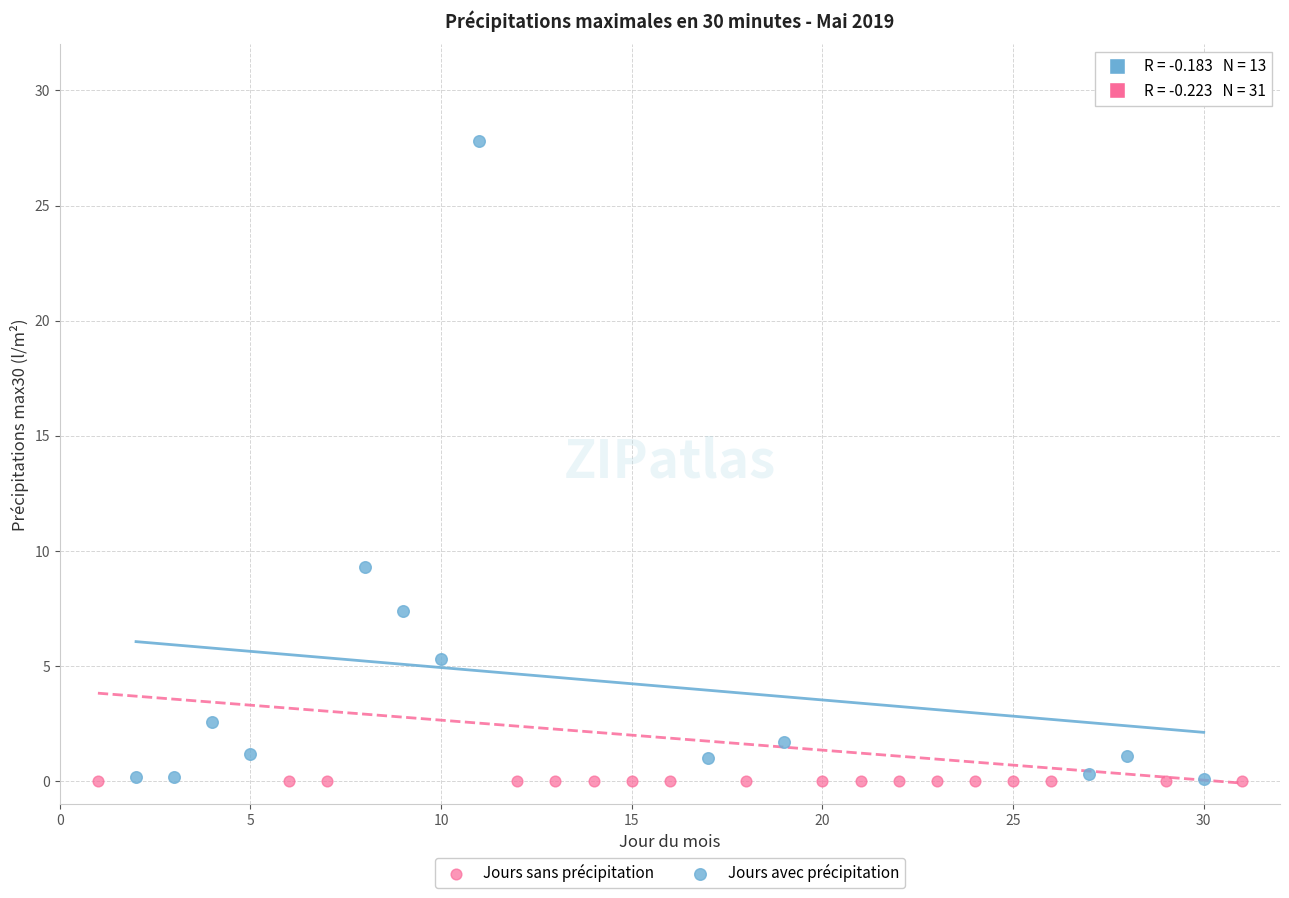

Which series contains the highest Y value?

Jours avec précipitation